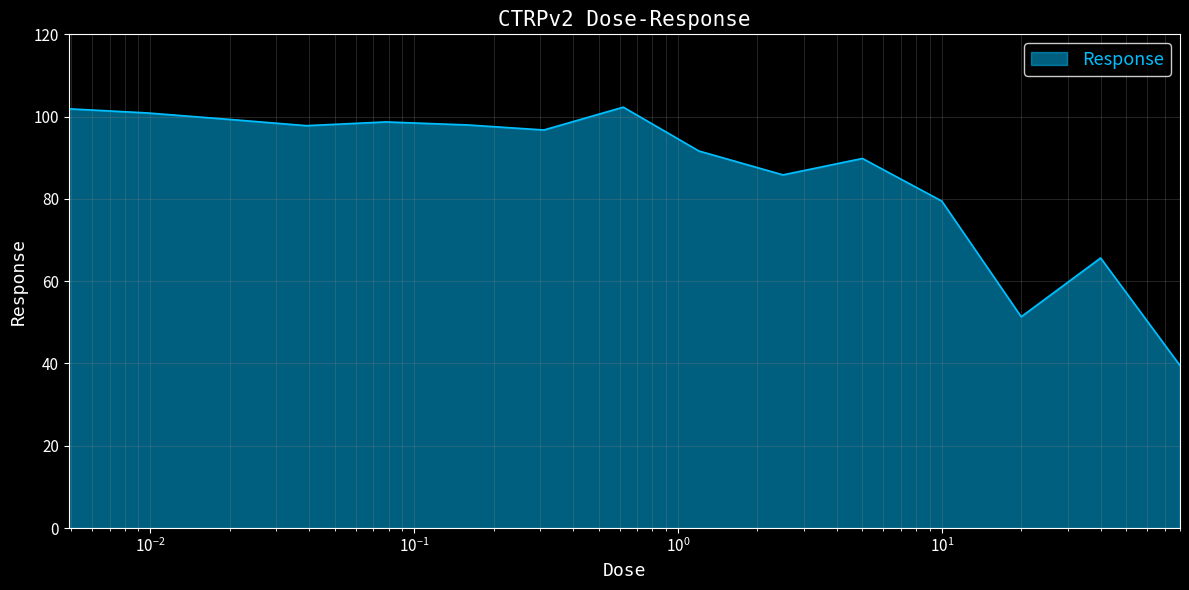

What is the minimum value shown in the chart?

39.5